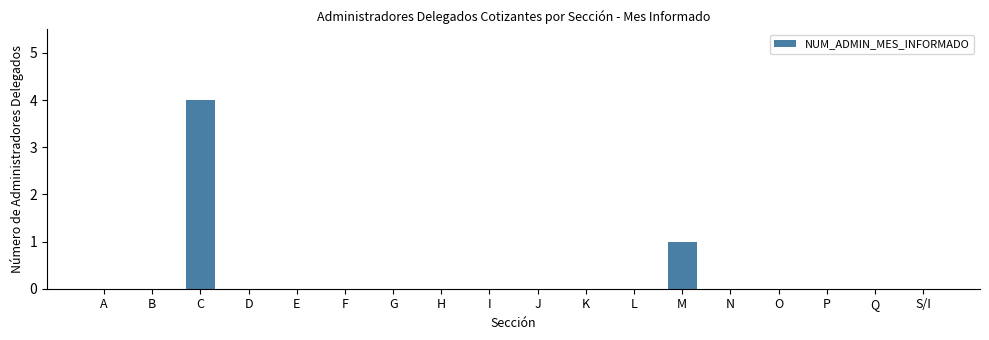

Reading left to right, extract all data points from this chart.

A=0	B=0	C=4	D=0	E=0	F=0	G=0	H=0	I=0	J=0	K=0	L=0	M=1	N=0	O=0	P=0	Q=0	S/I=0